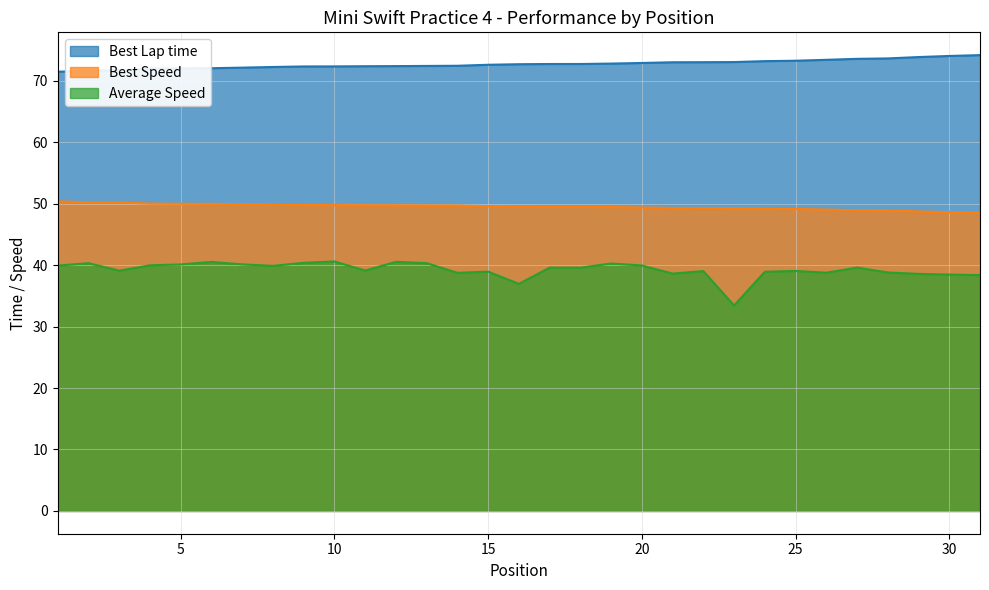

The Best Speed series shows 68.2 at 14. True or false?

False